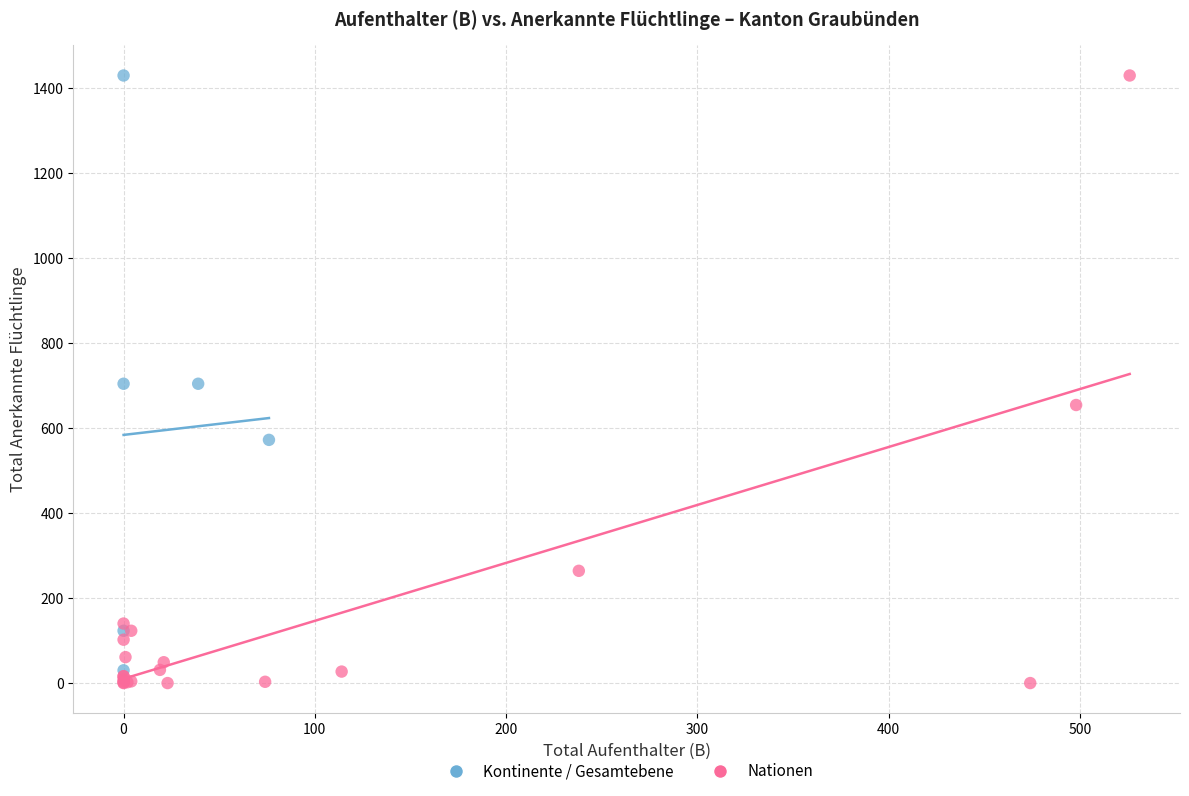

Which series reaches the minimum Y coordinate?

Nationen